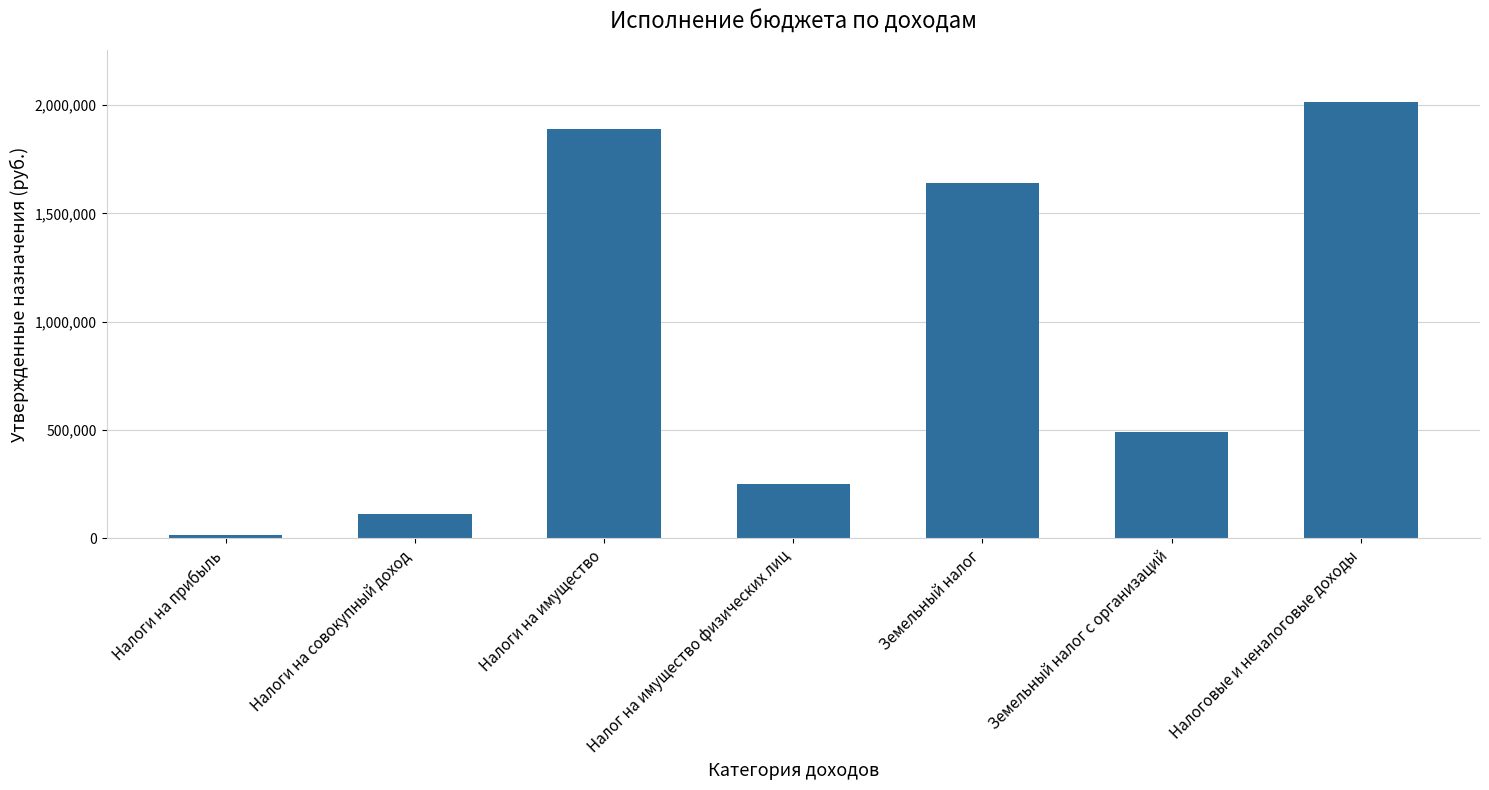

What is the greatest value displayed?

2014000